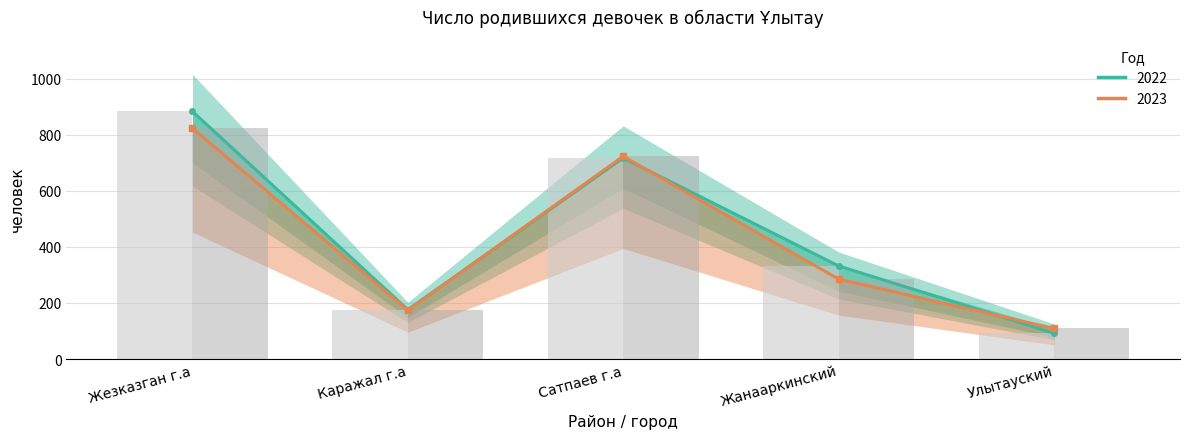

What is the spread (max minus min) of values at Каражал г.а?

2